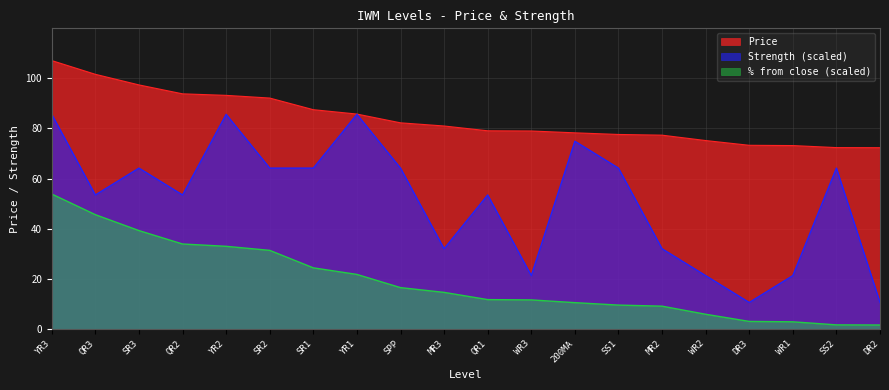

Reading left to right, transcribe all the data shown in this chart.

Price: 107.0	101.5	97.3	93.7	93.1	92.0	87.4	85.7	82.2	80.9	79.0	78.9	78.2	77.6	77.3	75.1	73.2	73.1	72.3	72.3
Strength: 85.6	53.5	64.2	53.5	85.6	64.2	64.2	85.6	64.2	32.1	53.5	21.4	74.9	64.2	32.1	21.4	10.7	21.4	64.2	10.7
% from close: 53.9	45.6	39.3	34.0	33.1	31.4	24.5	21.9	16.6	14.7	11.8	11.7	10.6	9.7	9.2	6.0	3.2	3.0	1.8	1.7